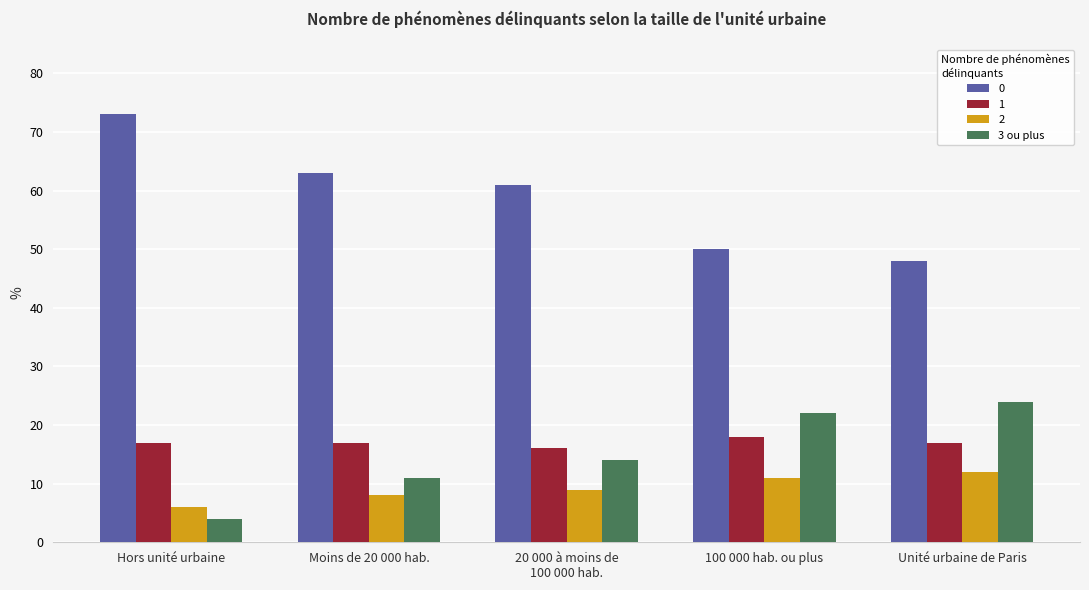

What is the minimum value shown in the chart?

4